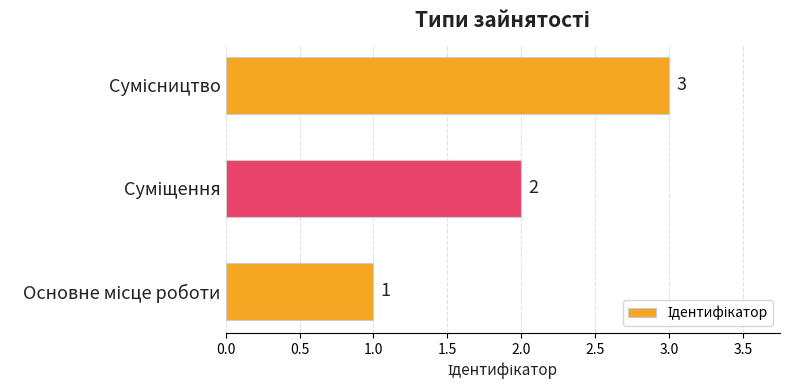

Count the values in the range 1 to 3.

3